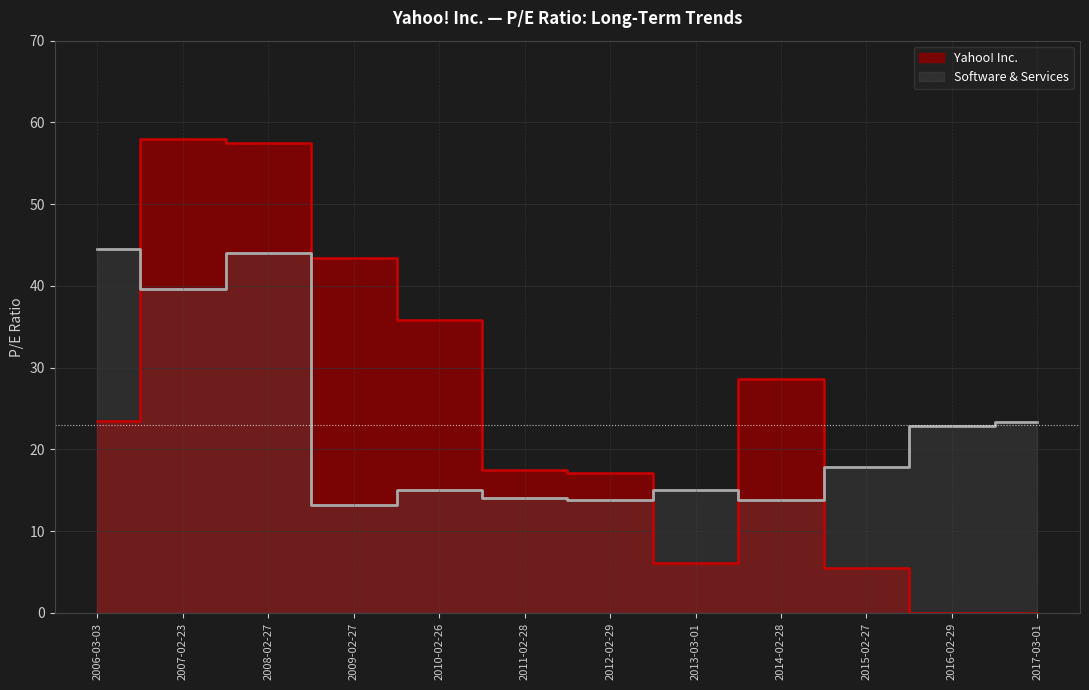

Which category has the lowest value across all series?

2016-02-29